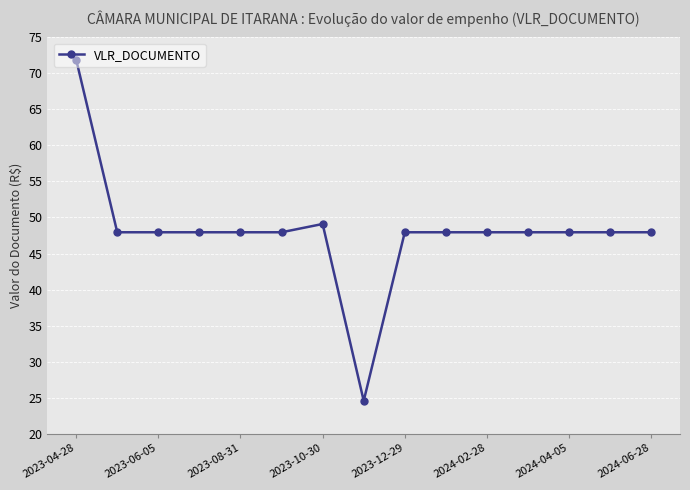

What is the difference between the maximum and second lowest values?

24.0